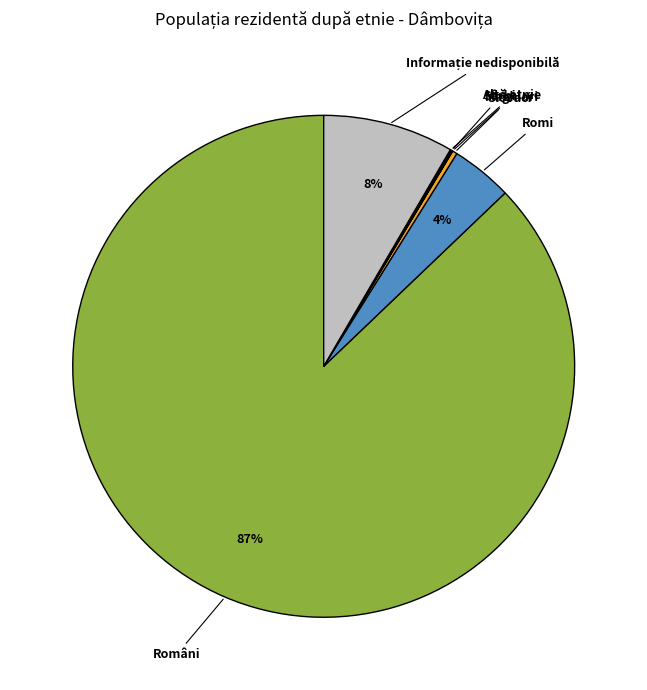

To the nearest percent, what is the average slice percentage?

14%